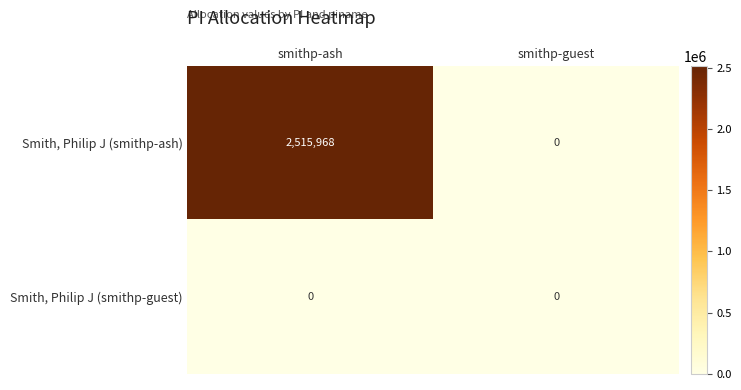

Reading left to right, extract all data points from this chart.

Smith, Philip J (smithp-ash): 2515968	0
Smith, Philip J (smithp-guest): 0	0